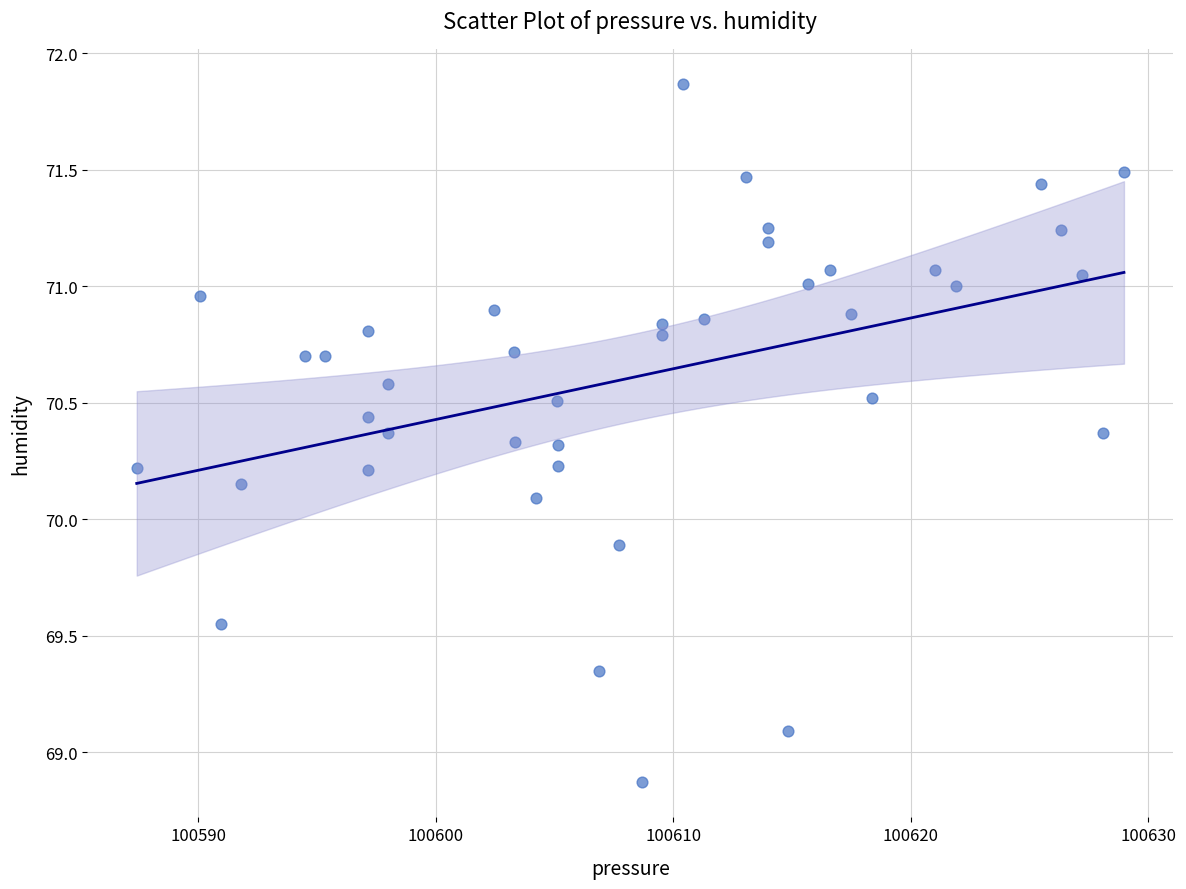

What is the range of X values (max minus min)?

41.6